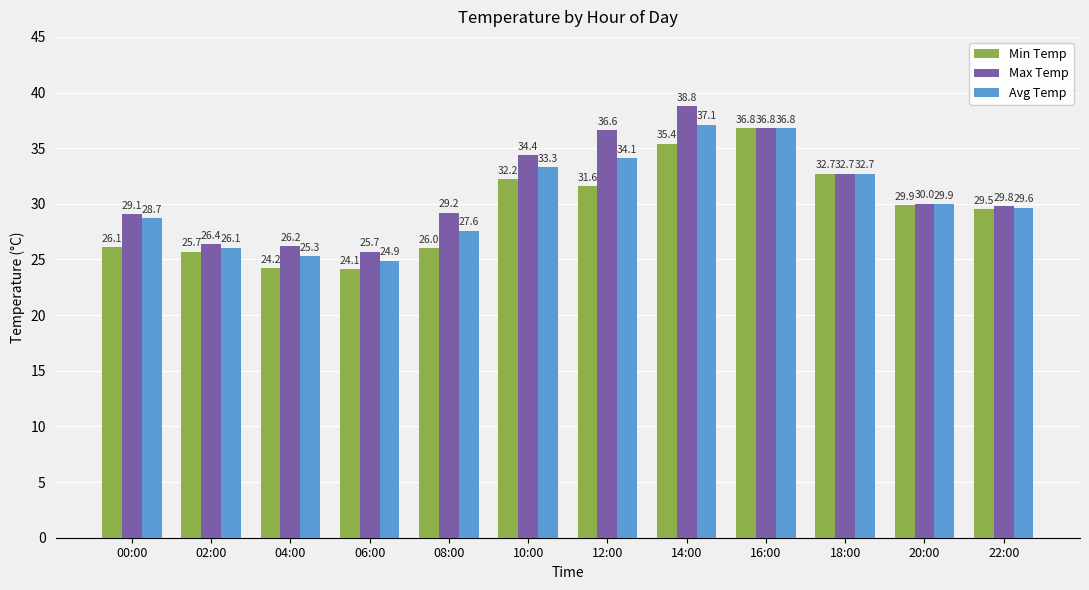

The value of Max Temp at 20:00 is 30.0. True or false?

True